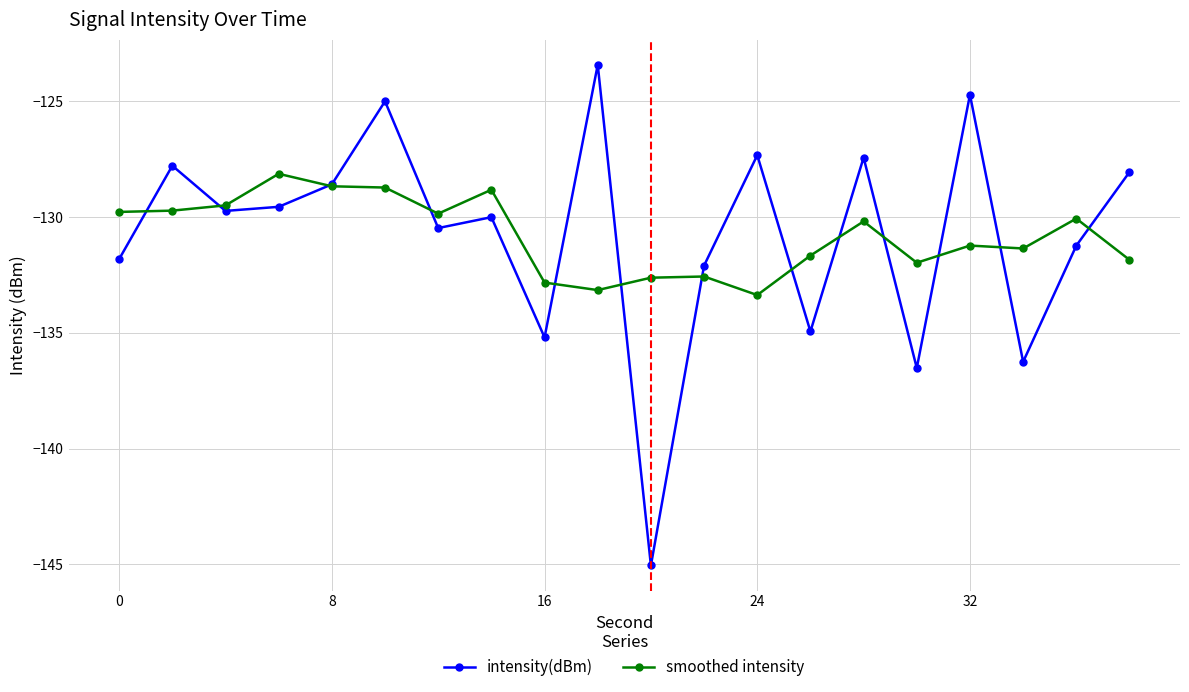

Which series has the largest range (max minus min)?

intensity(dBm)